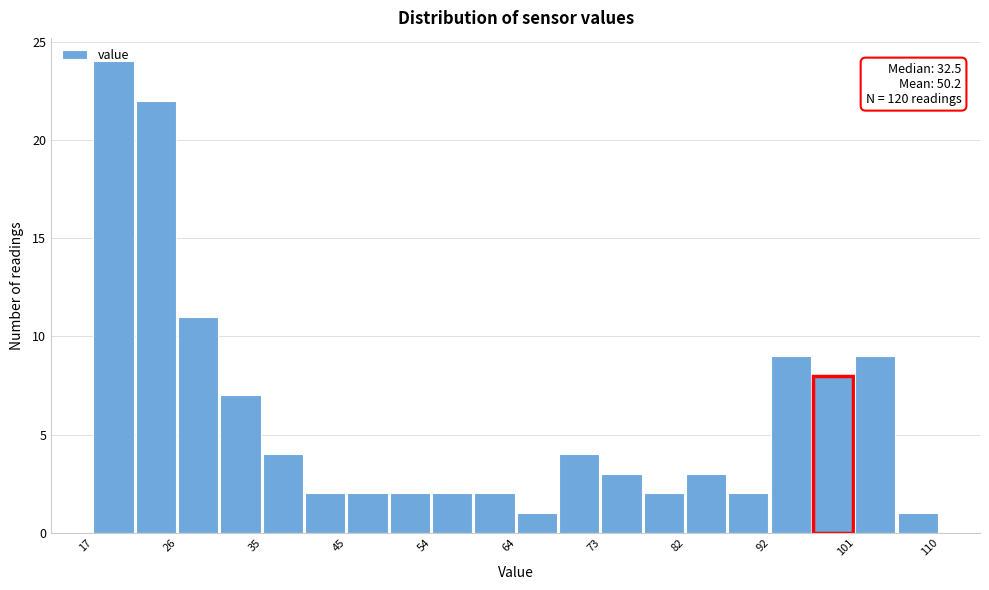

Which range on the x-axis has the tallest bar?

17 to 21